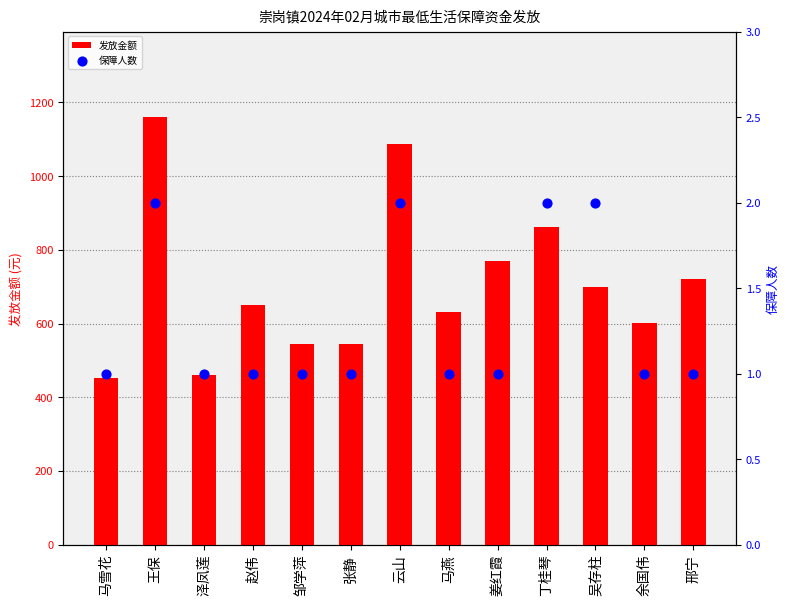

At which category is the sum across all series the highest?

王保